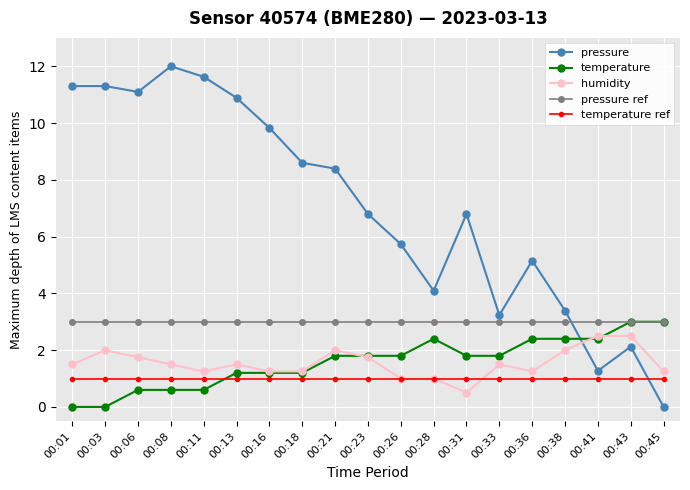

What is the maximum value for temperature ref?

1.0